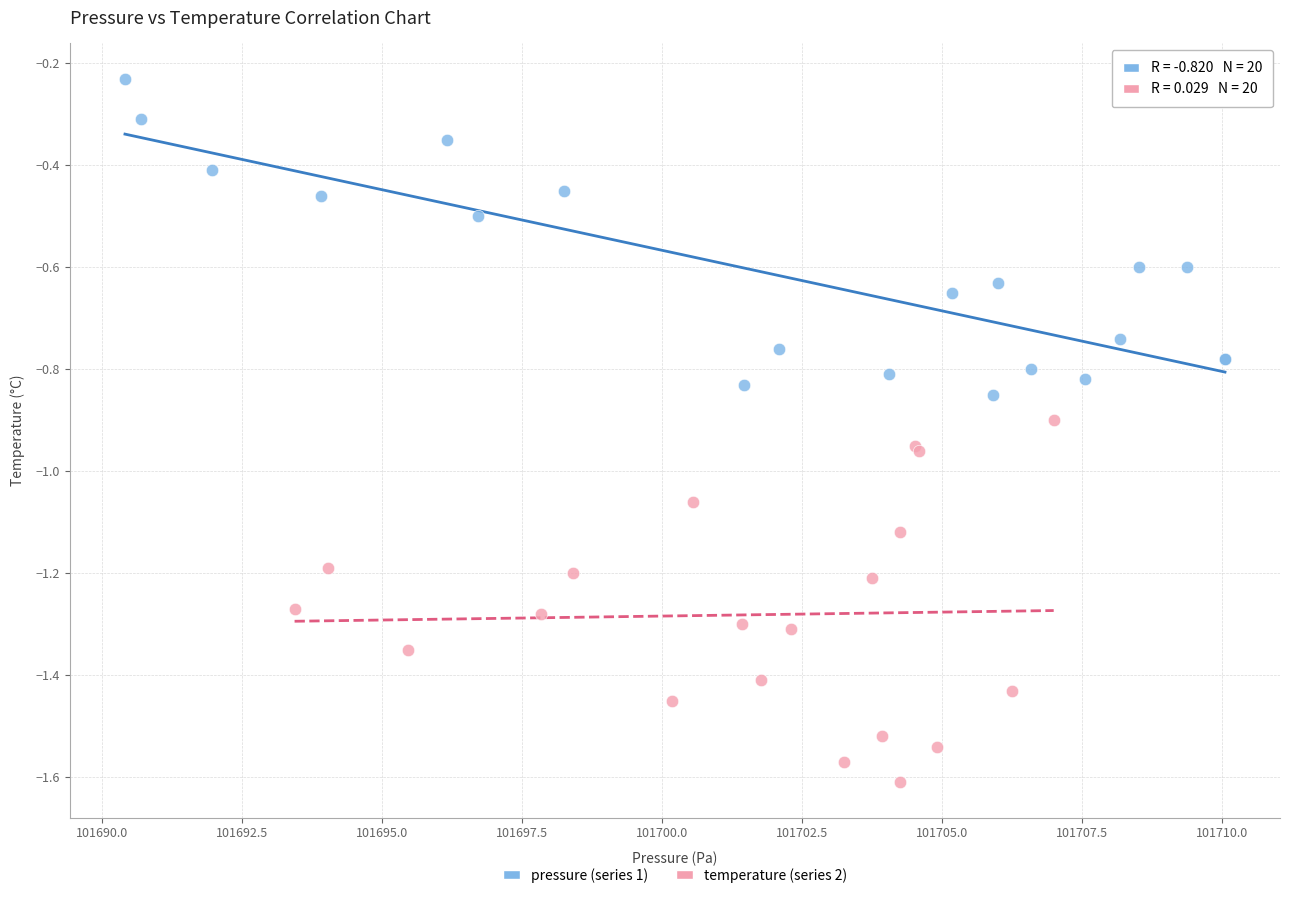

Which series reaches the maximum Y coordinate?

pressure (series 1)